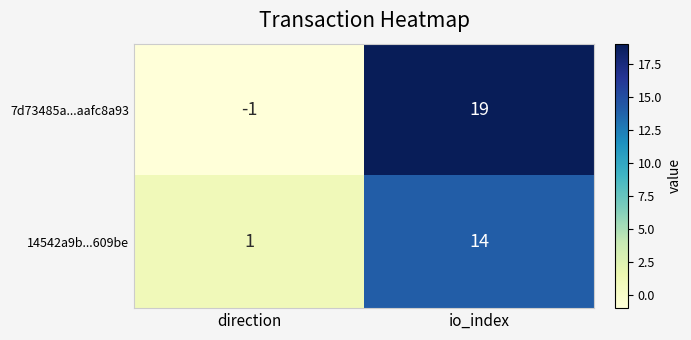

What is the difference between the 7d73485a...aafc8a93 values at direction and io_index?

20